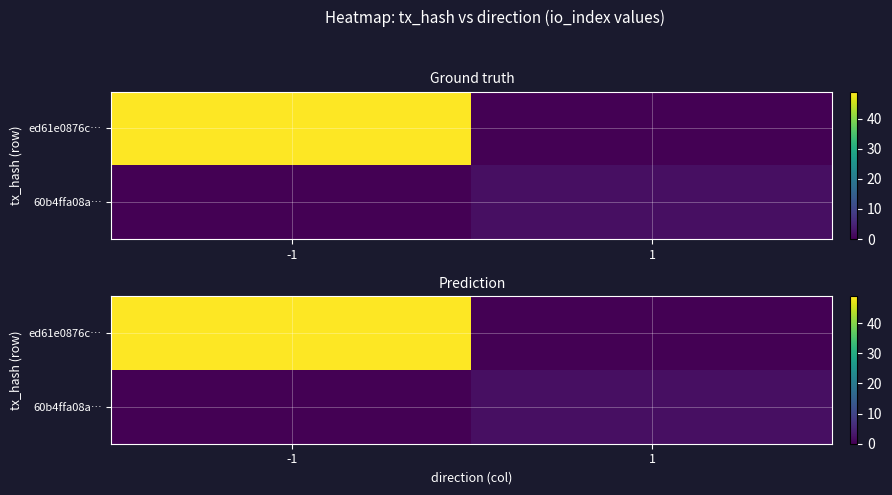

Which series has the largest total across all categories?

ed61e0876c…